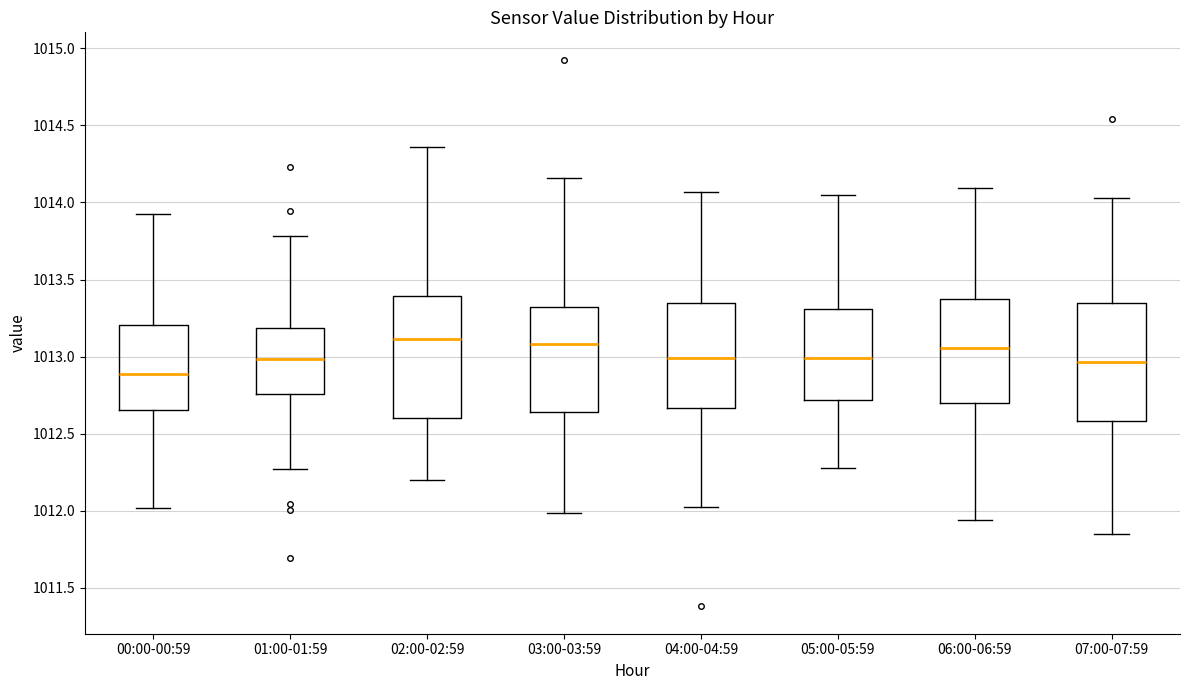

Where is the lower edge of the box for 07:00-07:59 on the y-axis? The values are not printed on the chart, so give them approximately, as read against the axis.

1012.60